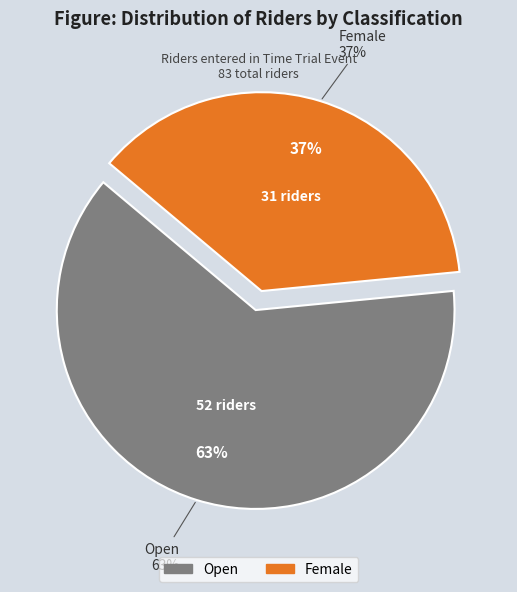

What percentage is the Female slice, to the nearest percent?

37%